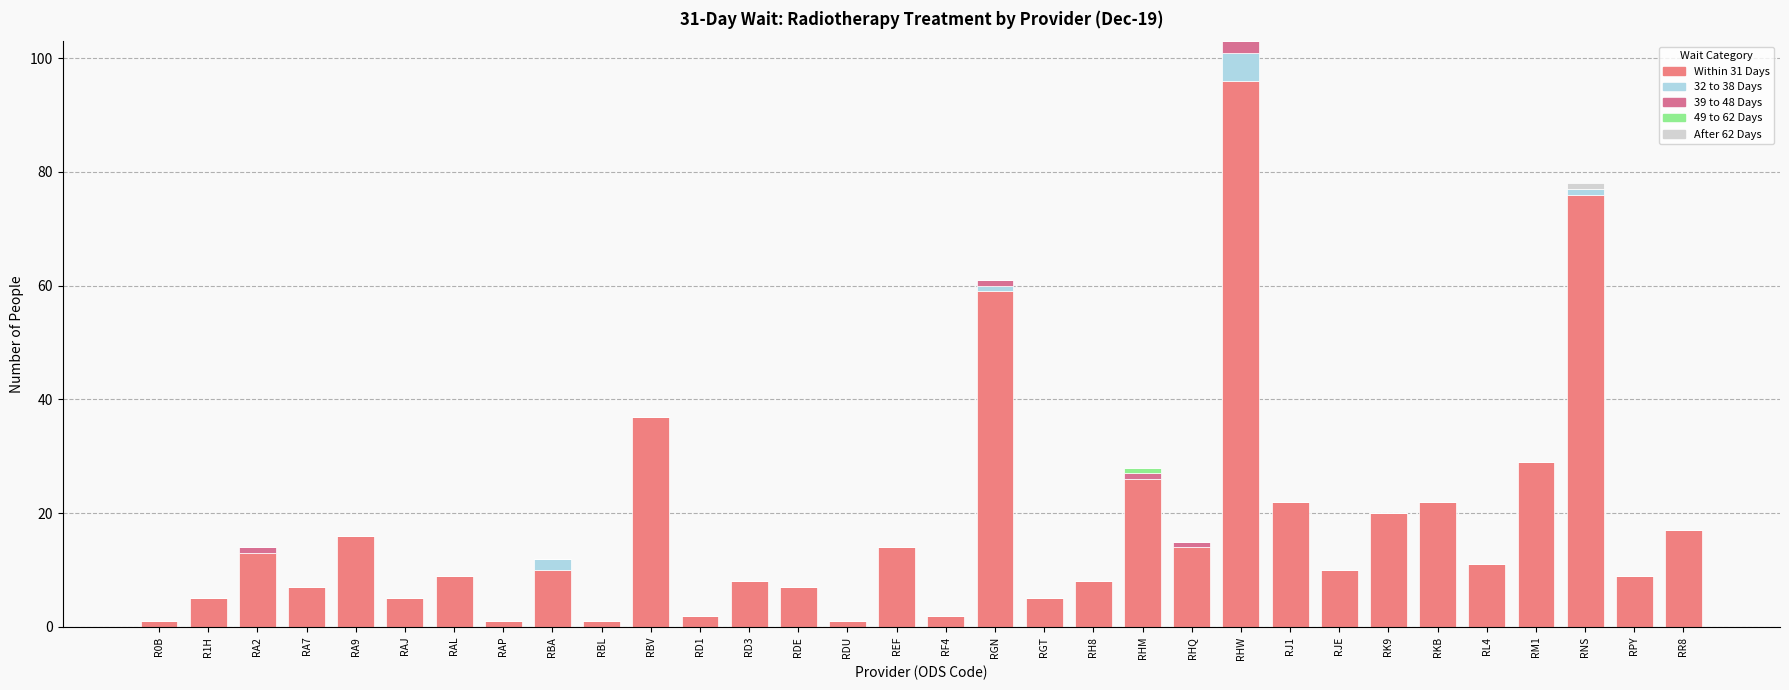

Rank the series at RAL from highest to lowest value.

Within 31 Days, 32 to 38 Days, 39 to 48 Days, 49 to 62 Days, After 62 Days